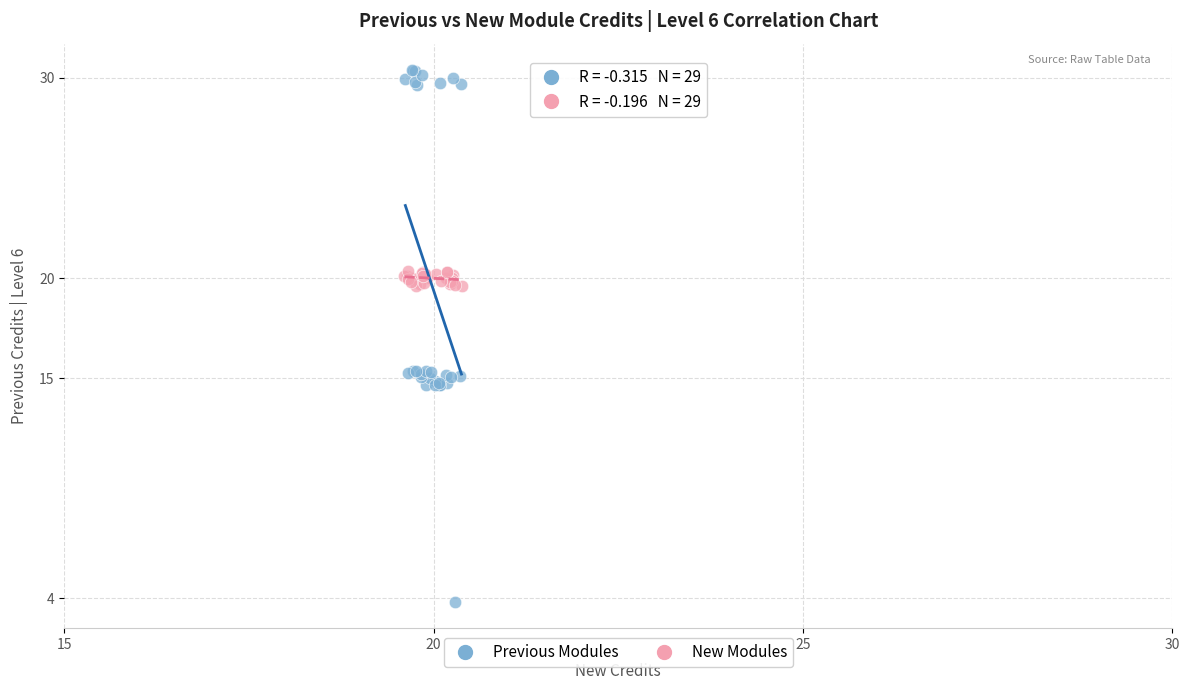

Which series contains the highest Y value?

Previous Modules